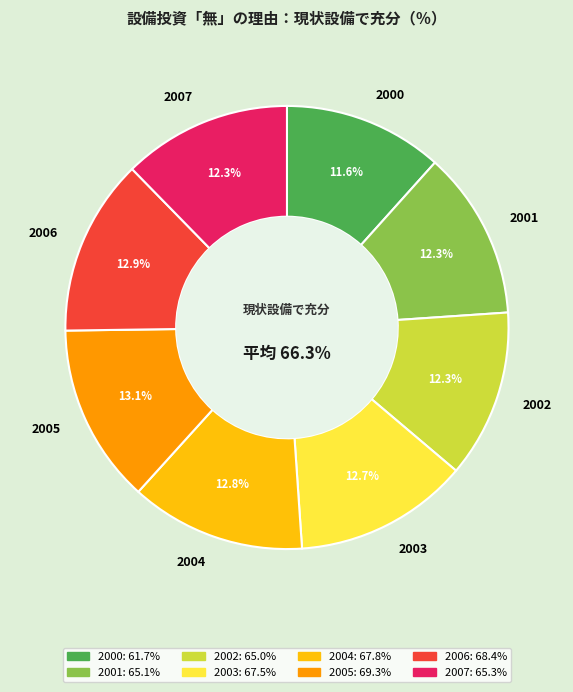

How many segments does this pie chart have?

8